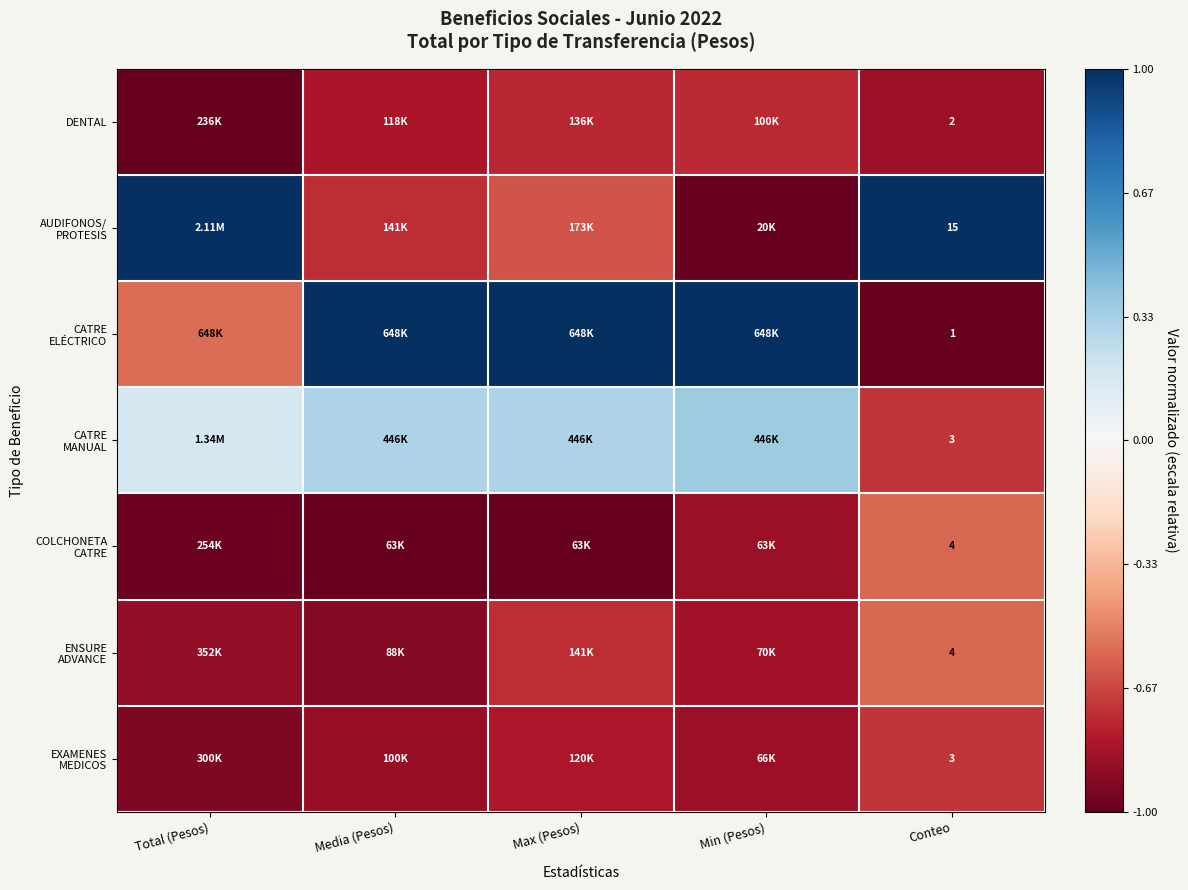

Rank the series at Conteo from lowest to highest value.

CATRE ELÉCTRICO, DENTAL, CATRE MANUAL, EXAMENES MEDICOS, COLCHONETA CATRE, ENSURE ADVANCE, AUDIFONOS/ PROTESIS